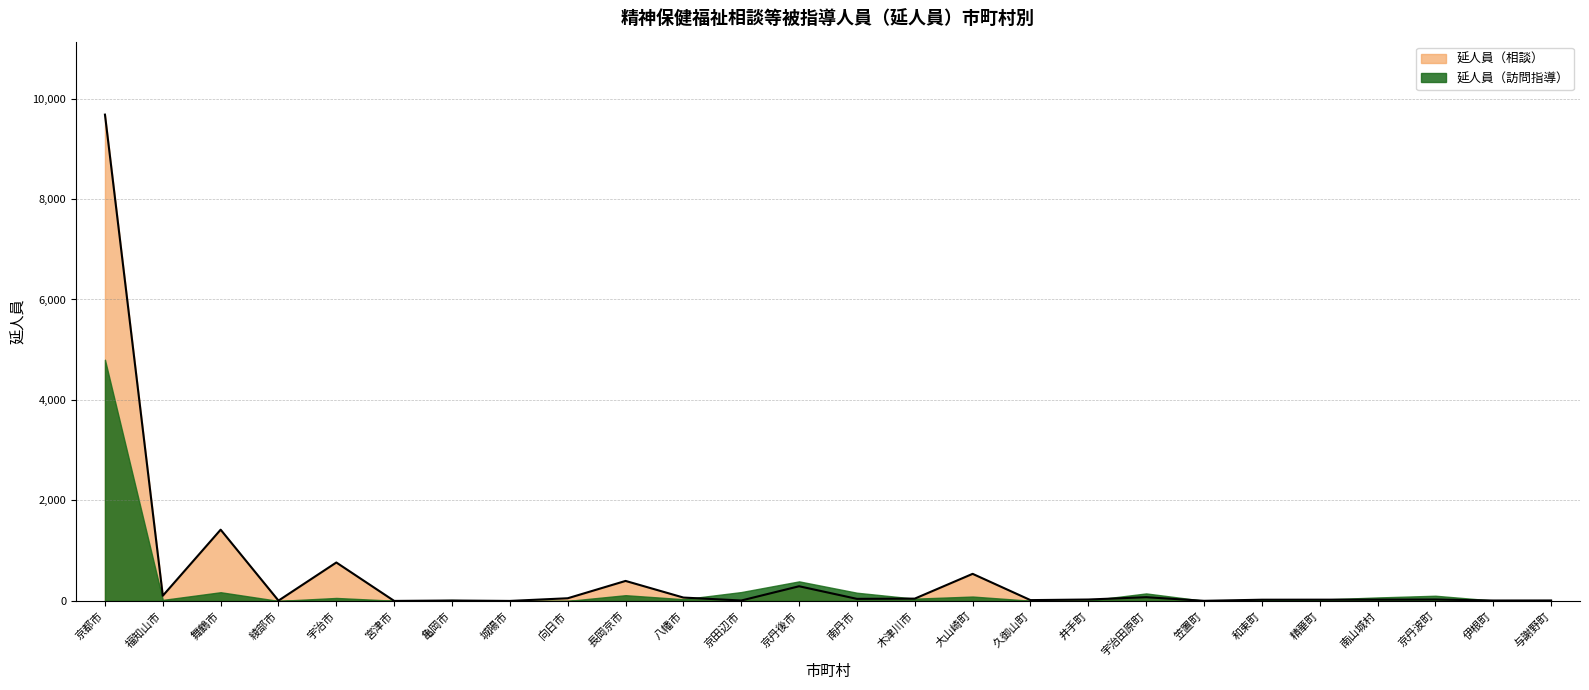

List the labels in order of value, largest first.

京都市, 舞鶴市, 宇治市, 大山崎町, 長岡京市, 京丹後市, 福知山市, 宇治田原町, 八幡市, 向日市, 木津川市, 南丹市, 井手町, 京丹波町, 精華町, 南山城村, 和束町, 久御山町, 与謝野町, 亀岡市, 京田辺市, 伊根町, 綾部市, 笠置町, 宮津市, 城陽市